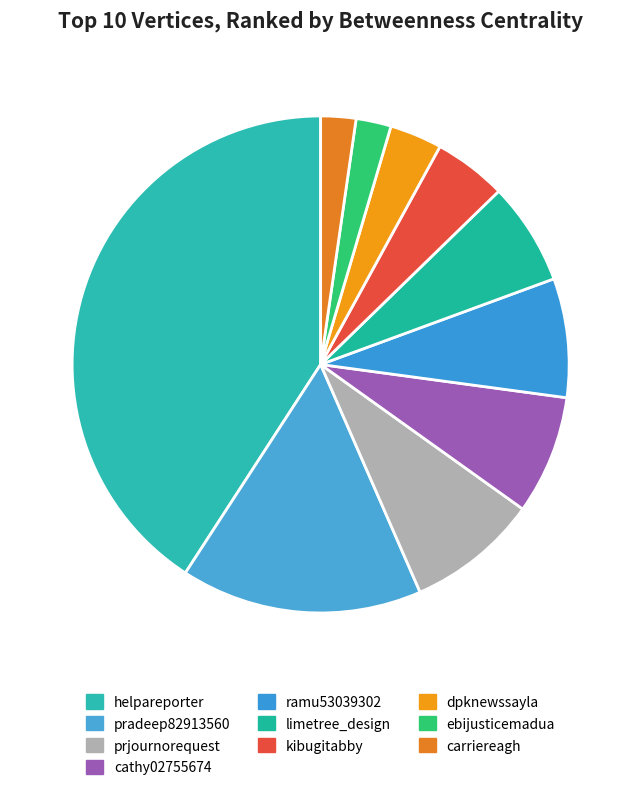

What is the change in value from ramu53039302 to limetree_design?

-146.0